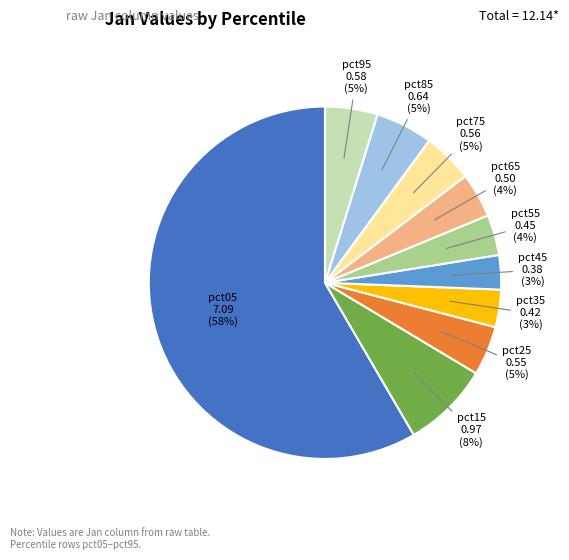

Does pct05 represent more than half of the total?

Yes